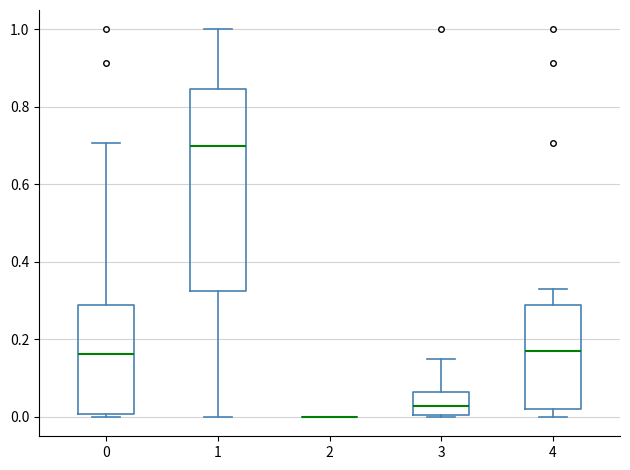

Reading left to right, read every box against the y-axis: the position of its median line, the range the box covers, and the ends of its whiskers. The values are not printed on the chart, so give them approximately, as read against the axis.

0: median 0.16, box 0.00 to 0.28, whiskers 0.00 (just below the box's lower edge) to 0.70
1: median 0.70, box 0.32 to 0.84, whiskers 0.00 to 1.00
2: box collapsed to a line at 0.00, whiskers 0.00 to 0.00
3: median 0.02, box 0.00 to 0.06, whiskers 0.00 to 0.14
4: median 0.16, box 0.02 to 0.28, whiskers 0.00 to 0.34